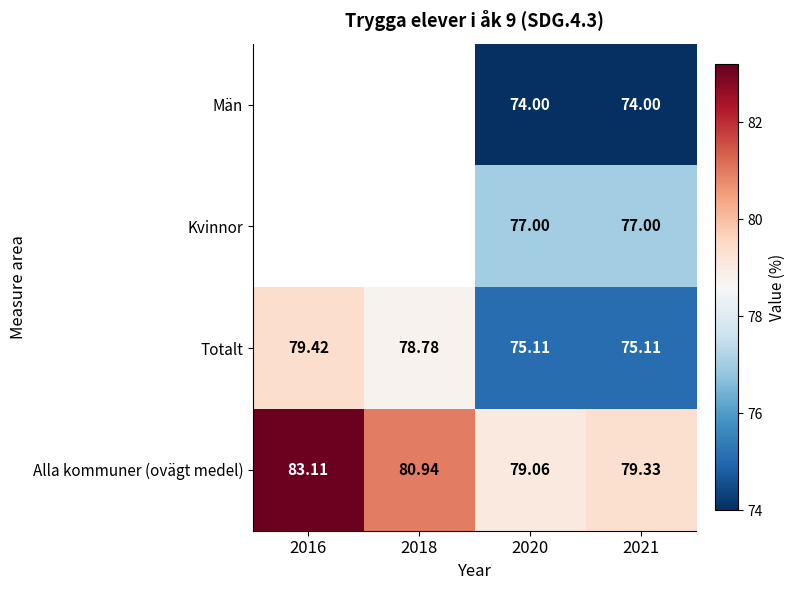

Is the value of Kvinnor at 2016 greater than the value of Alla kommuner (ovägt medel) at 2021?

No